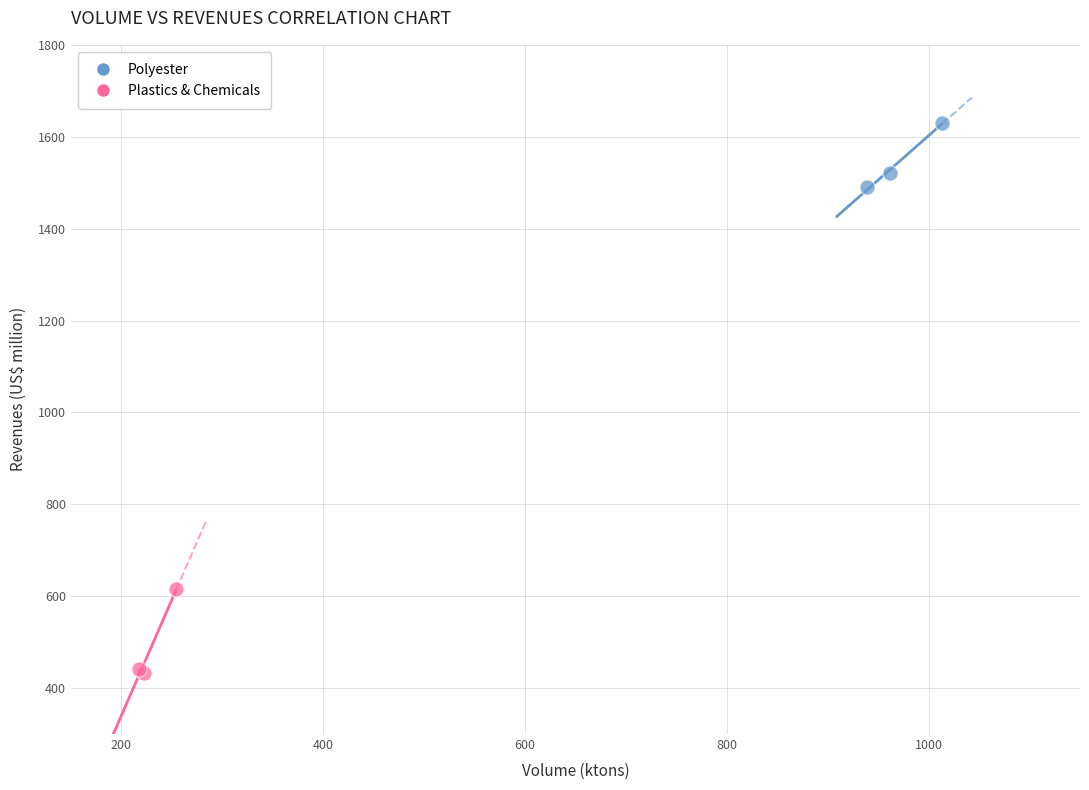

What are all the series names shown in the legend?

Polyester, Plastics & Chemicals